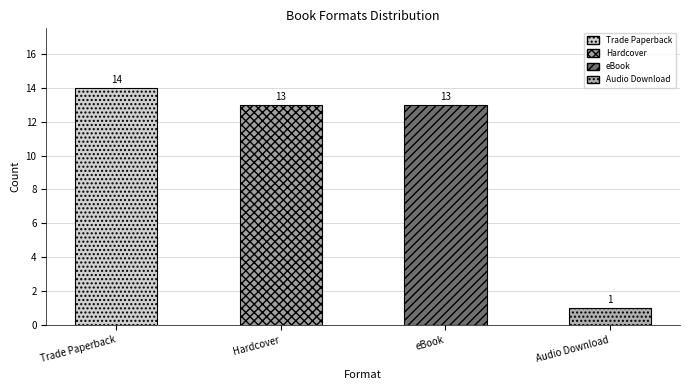

What is the sum of the values at Trade Paperback and Audio Download?

15